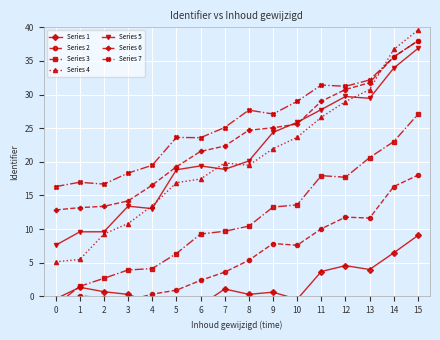

How many intersections are there between Series 6 and Series 4?

1